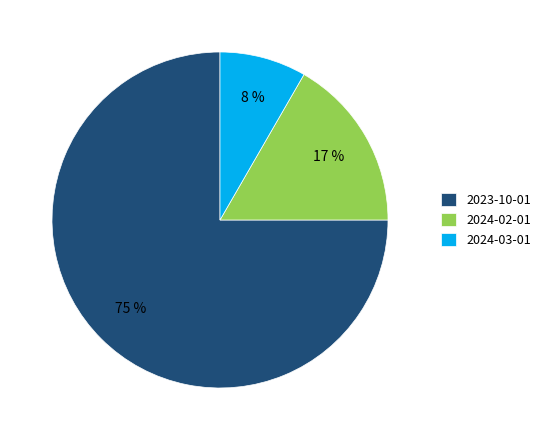

Count the number of slices in the pie.

3